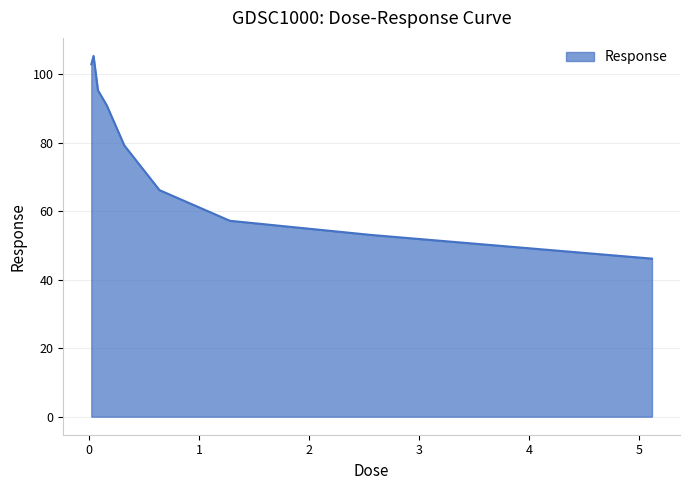

What is the greatest value displayed?

105.3